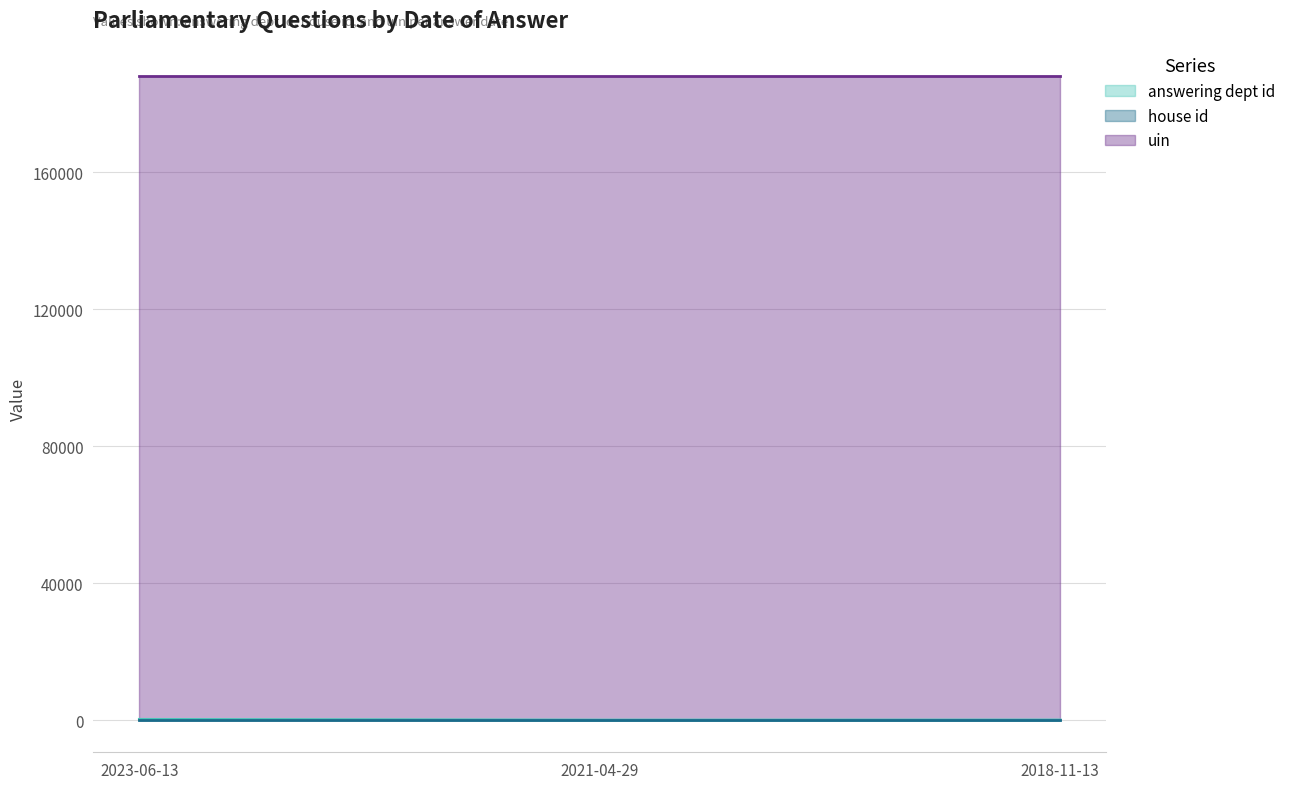

Reading right to left, what are all the values shown in this chart?

answering dept id: 31	14	211
house id: 1	1	1
uin: 188166	188166	188166